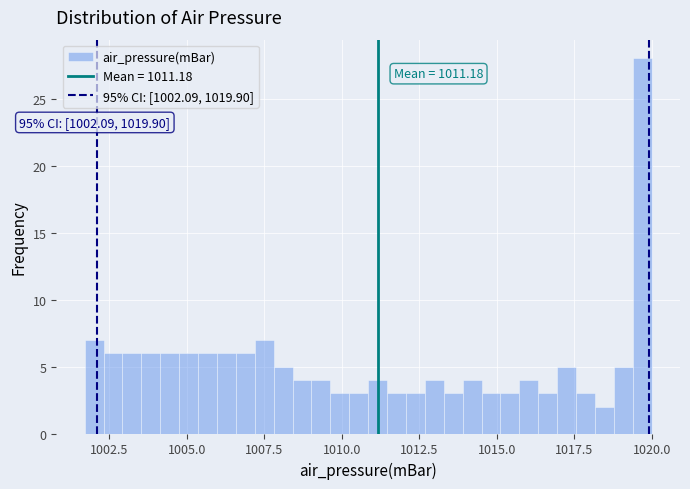

Around what value on the x-axis is the tallest bar? Give the approximate position of its centre, as read against the axis.

1019.5